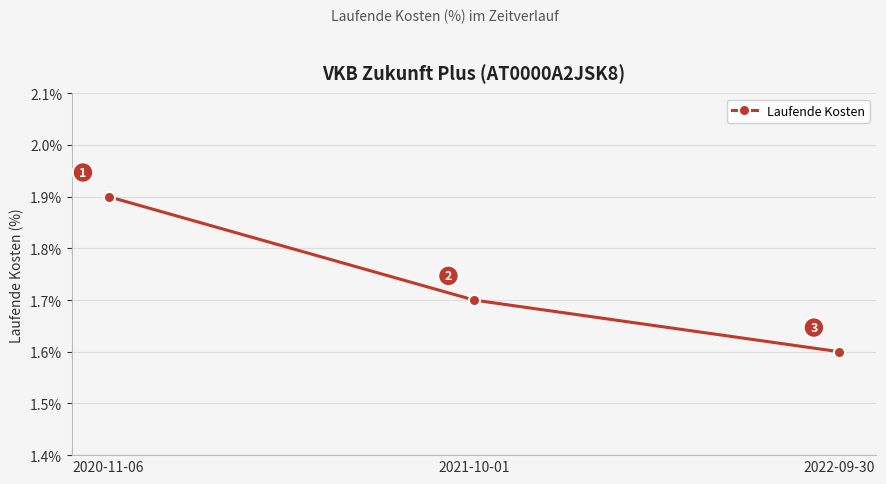

What is the sum of all values?

5.2